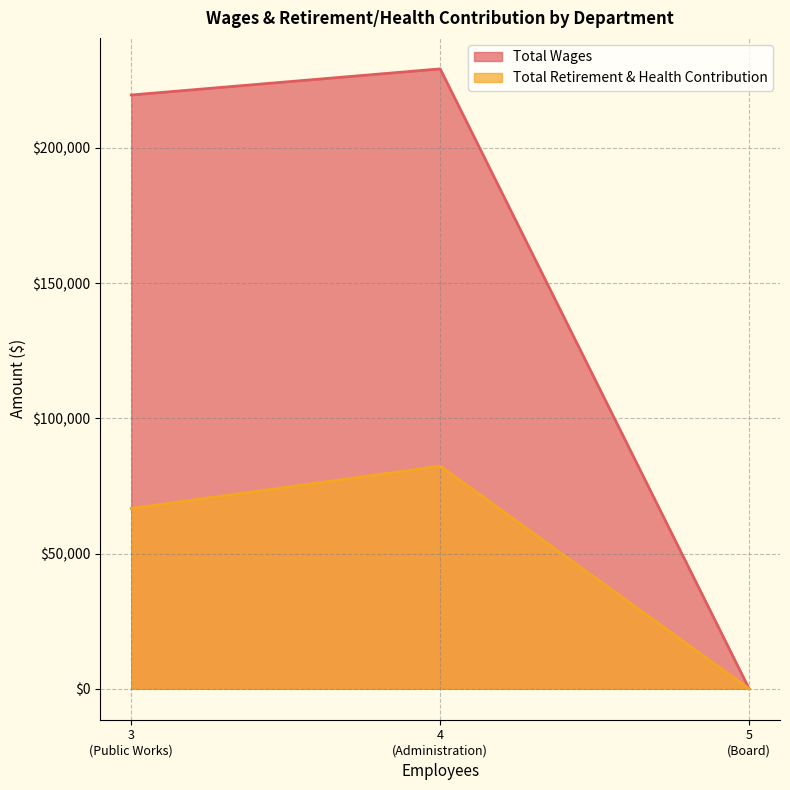

What is the maximum value shown in the chart?

229269